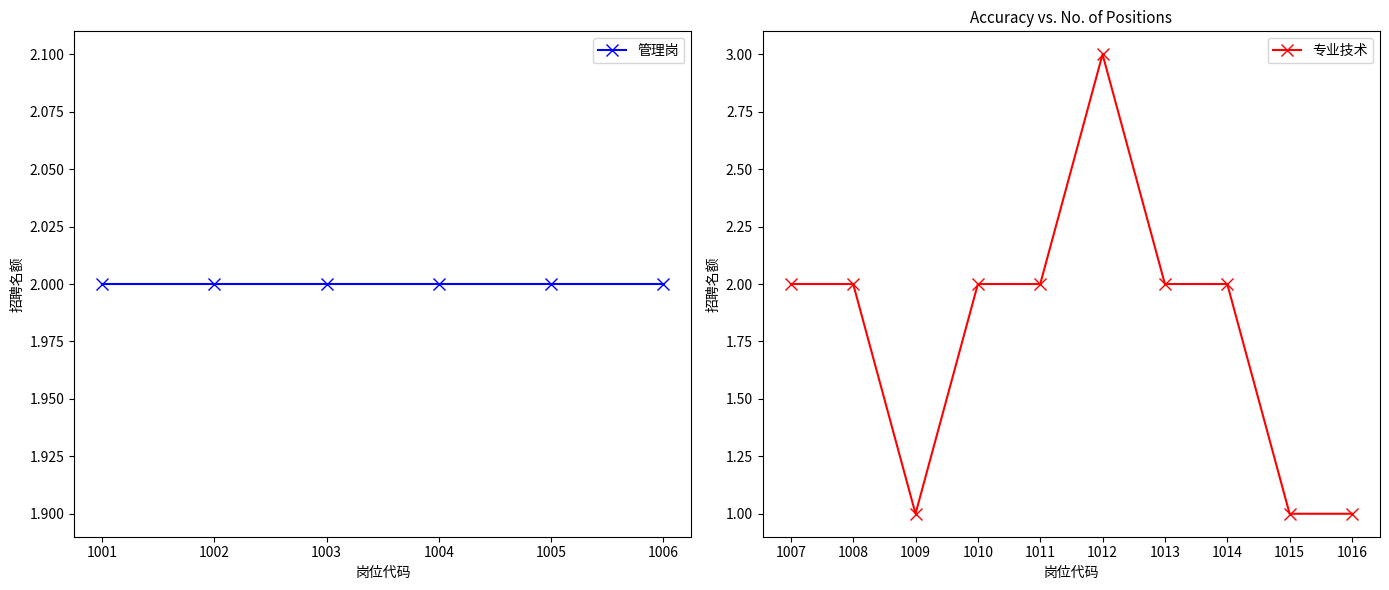

Does the chart display data point markers on the line(s)?

Yes